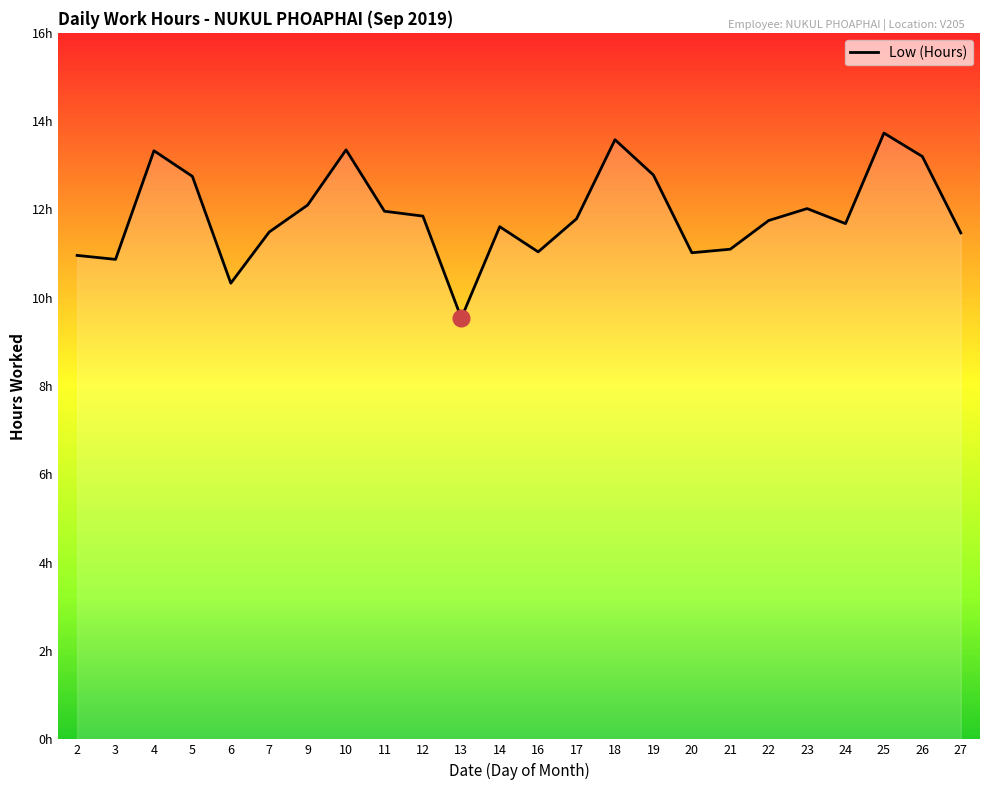

Read the value at 17.

11.8